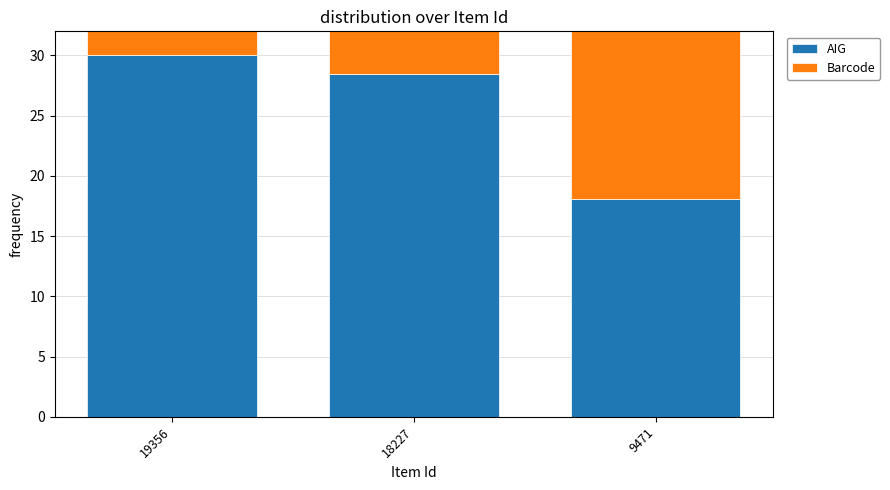

Rank the series by their maximum value, from highest to lowest.

AIG, Barcode